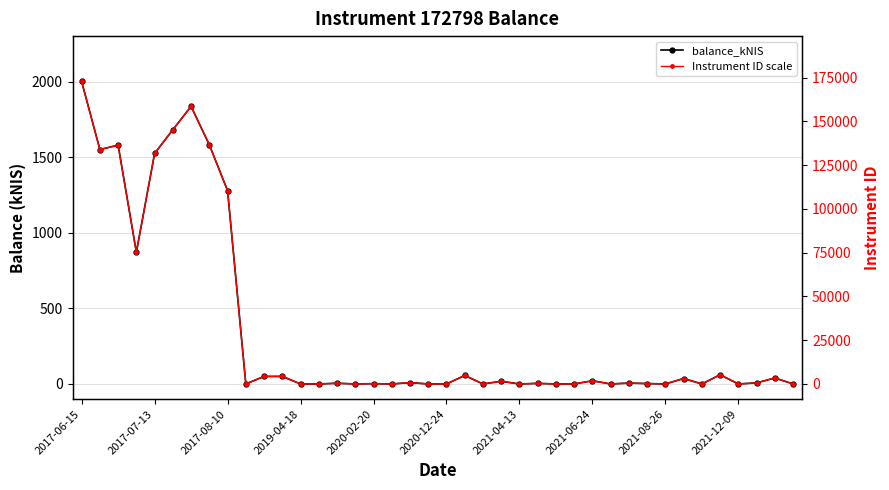

What is the average value of the Instrument ID scale series?

30811.8